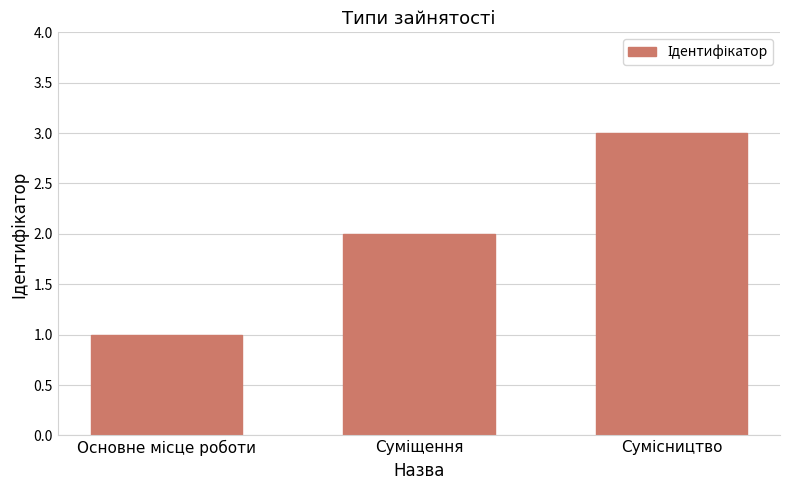

What is the greatest value displayed?

3